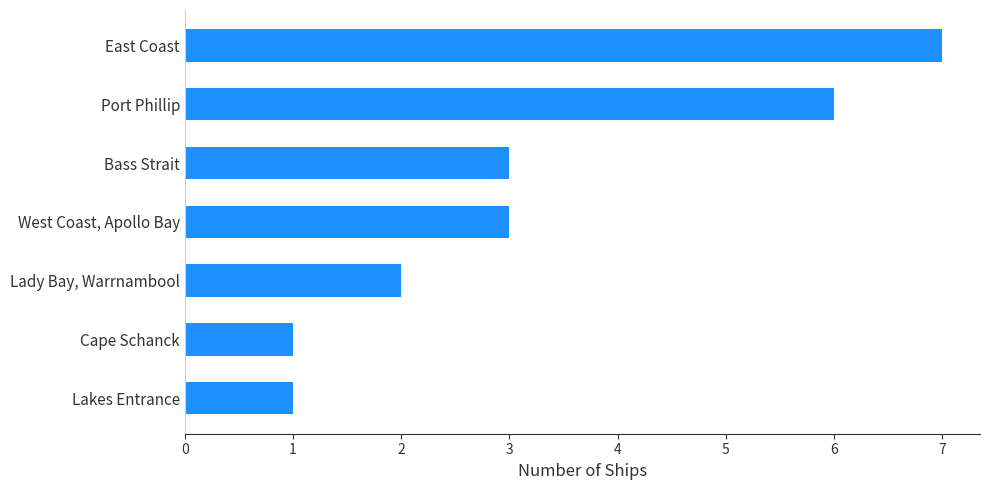

What is the maximum value shown in the chart?

7